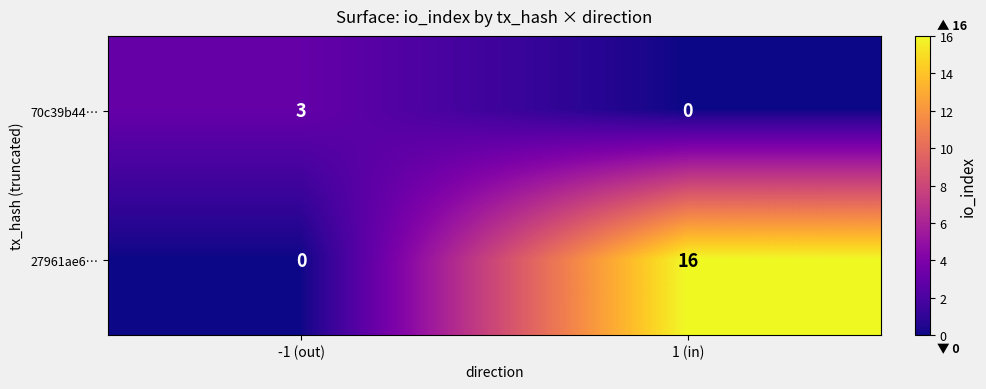

Reading right to left, transcribe all the data shown in this chart.

70c39b44…: 0	3
27961ae6…: 16	0